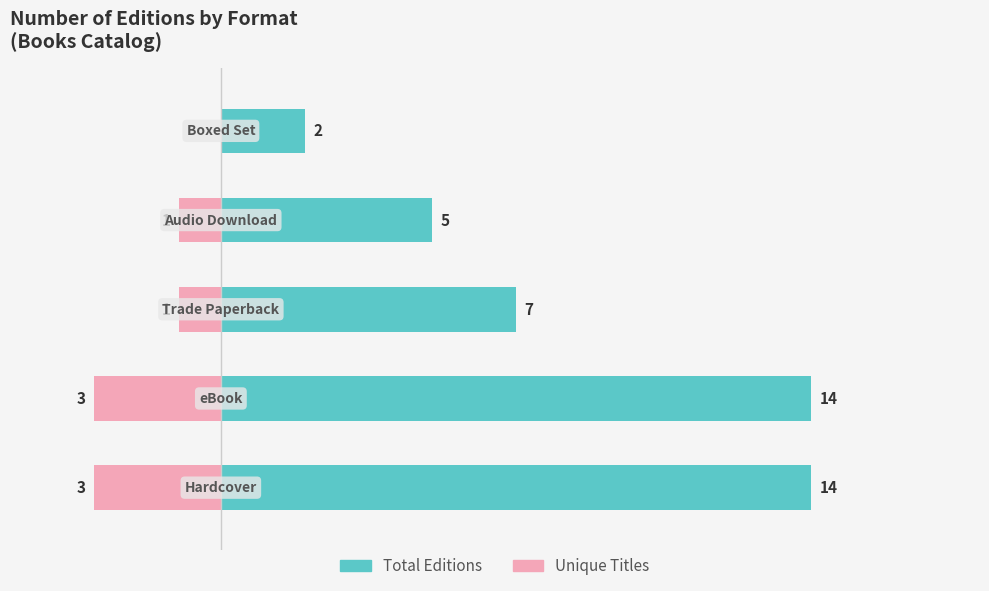

What is the value of the Unique Titles bar at the 4th from the left?

-1